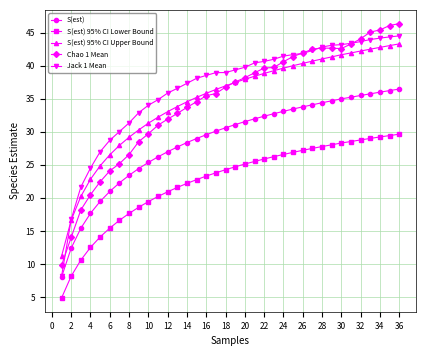

What are all the series names shown in the legend?

S(est), S(est) 95% CI Lower Bound, S(est) 95% CI Upper Bound, Chao 1 Mean, Jack 1 Mean